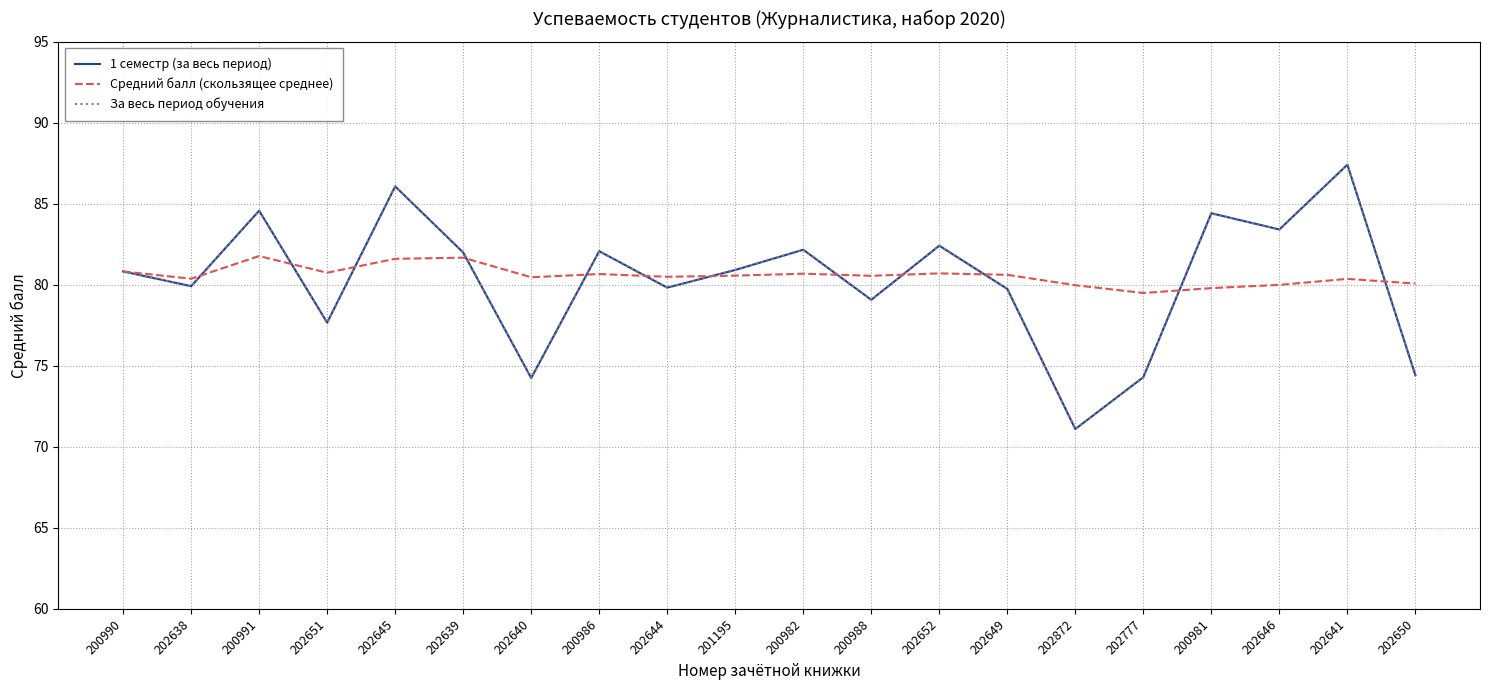

Is this an area chart (filled region under the line)?

No